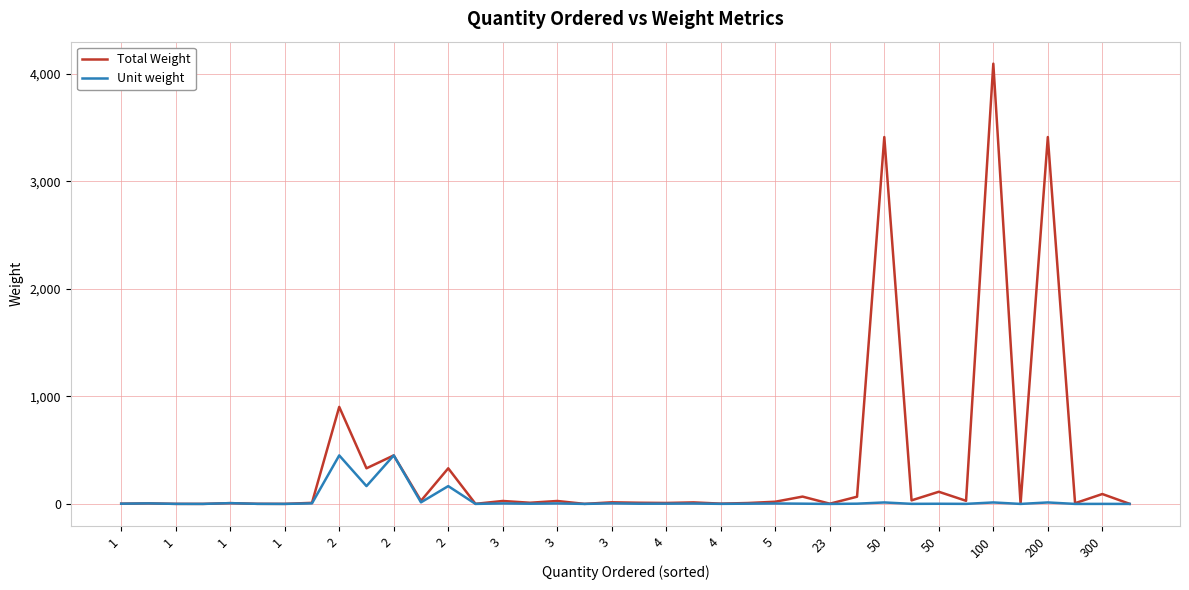

What is the maximum value for Total Weight?

4092.3